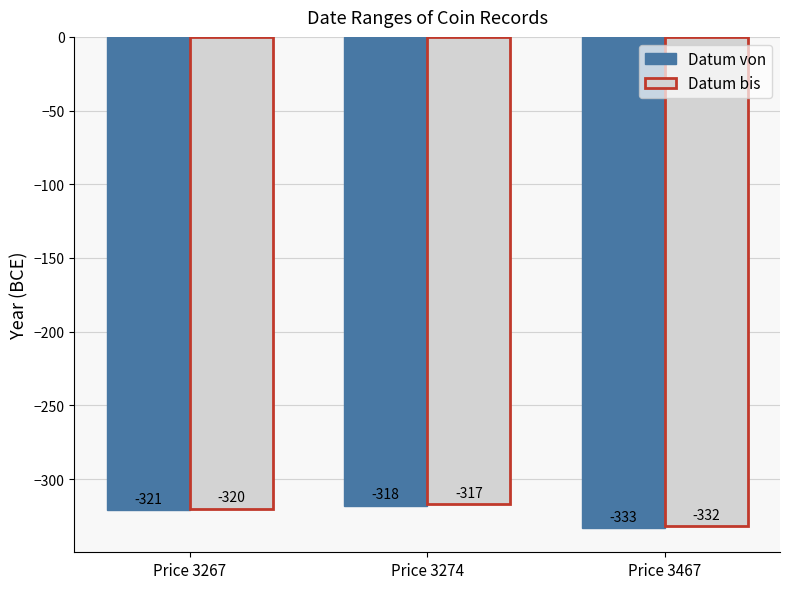

What is the average value of the Datum von series?

-324